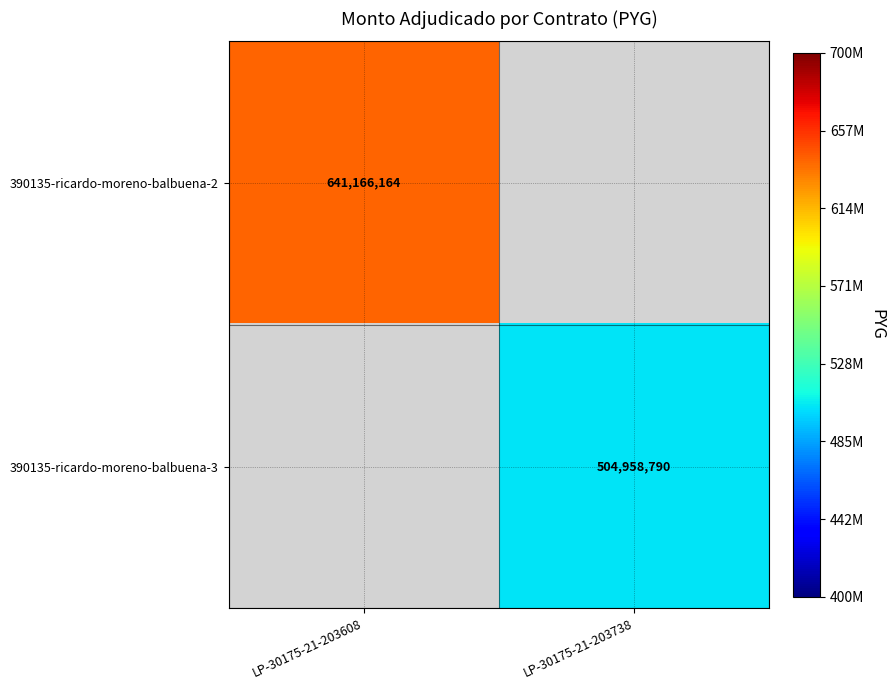

Is it true that 390135-ricardo-moreno-balbuena-3 equals 742937505 at LP-30175-21-203738?

False